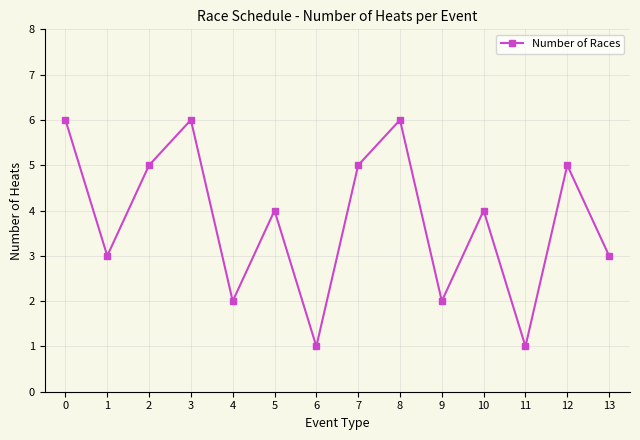

Reading left to right, transcribe all the data shown in this chart.

6	3	5	6	2	4	1	5	6	2	4	1	5	3